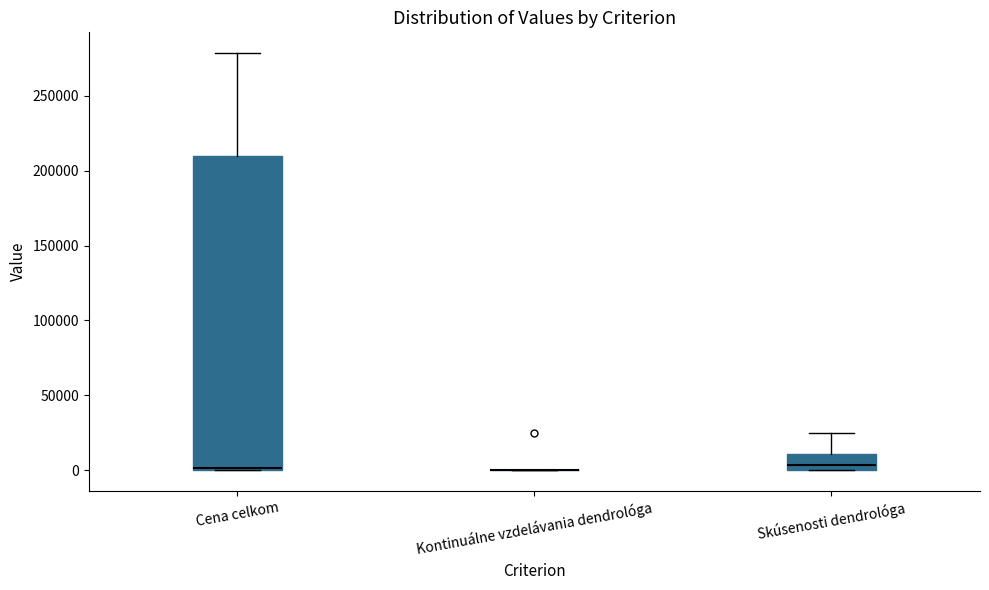

Reading left to right, read every box against the y-axis: the position of its median line, the range the box covers, and the ends of its whiskers. The values are not printed on the chart, so give them approximately, as read against the axis.

Cena celkom: median 0 (just above the box's lower edge), box 0 to 210000, whiskers 0 to 280000
Kontinuálne vzdelávania dendrológa: box collapsed to a line at 0, whiskers 0 to 0
Skúsenosti dendrológa: median 5000, box 0 to 10000, whiskers 0 to 25000